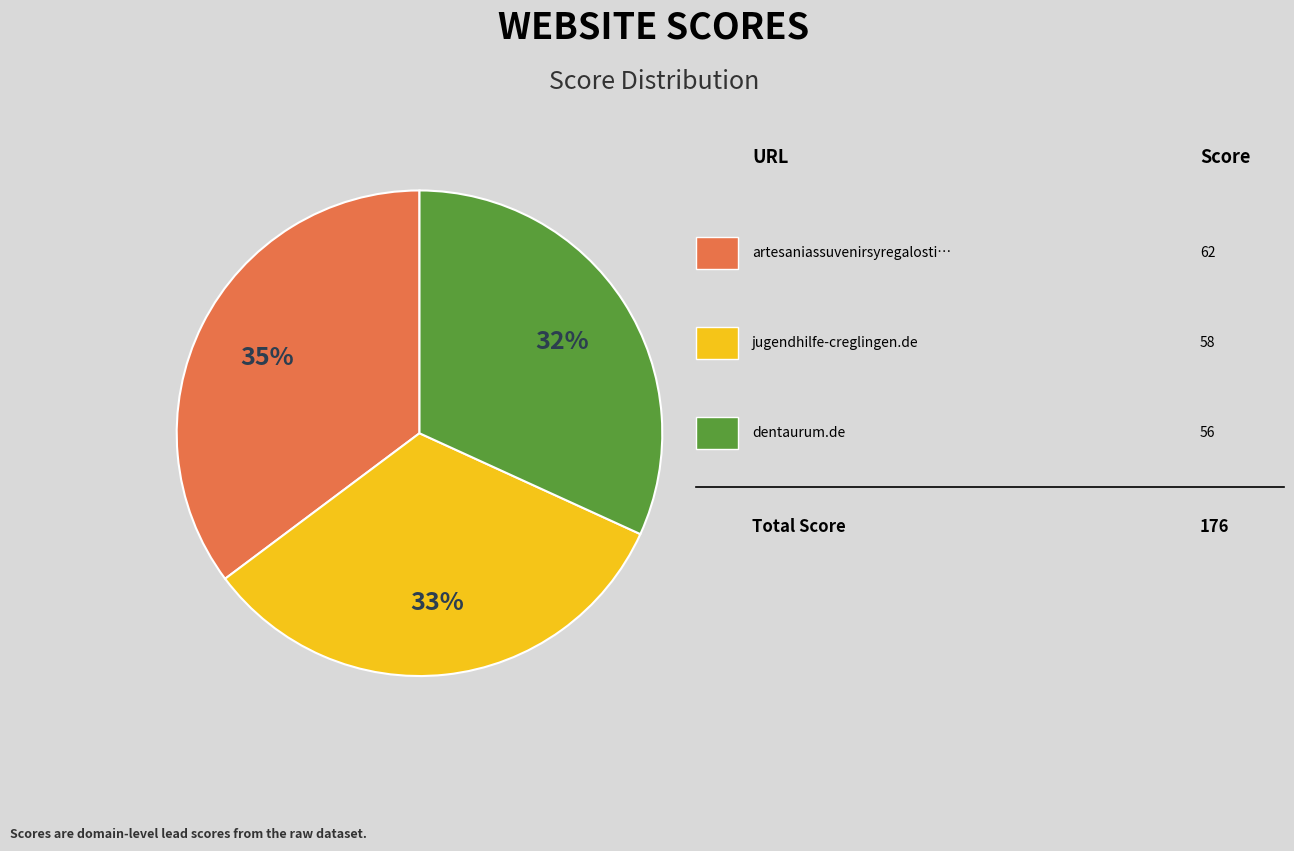

How many slices are in this pie chart?

3